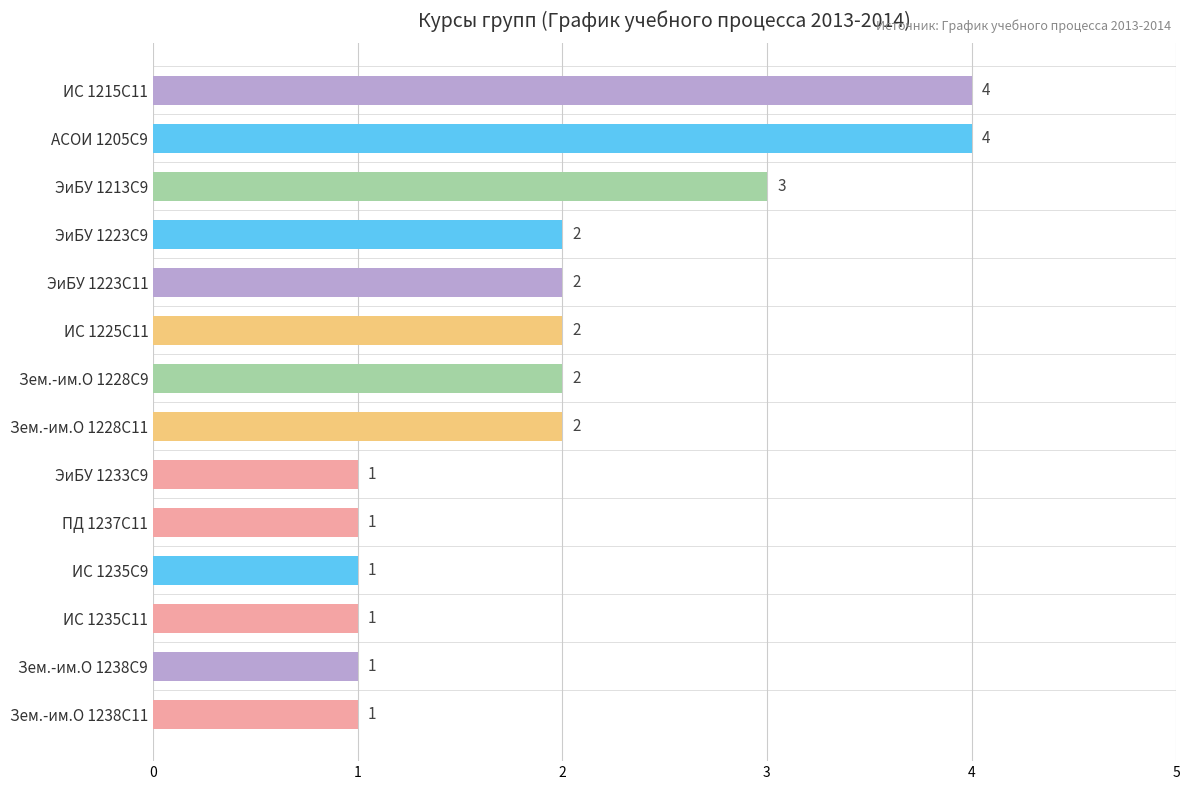

Count the number of categories in the chart.

14